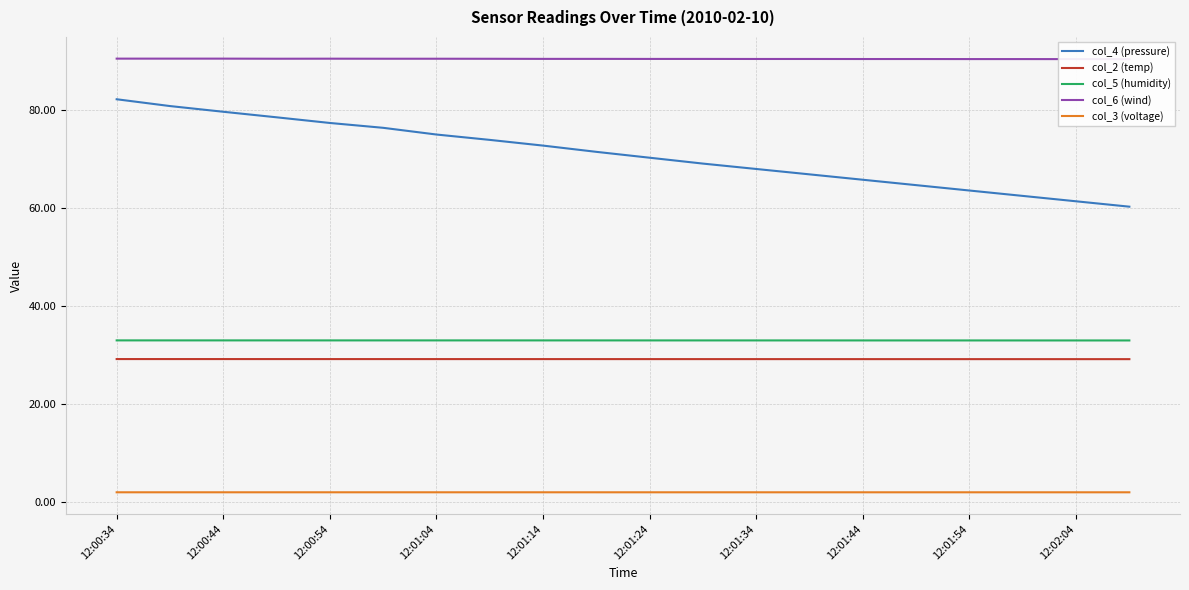

True or false: col_4 (pressure) and col_6 (wind) intersect in this chart.

False